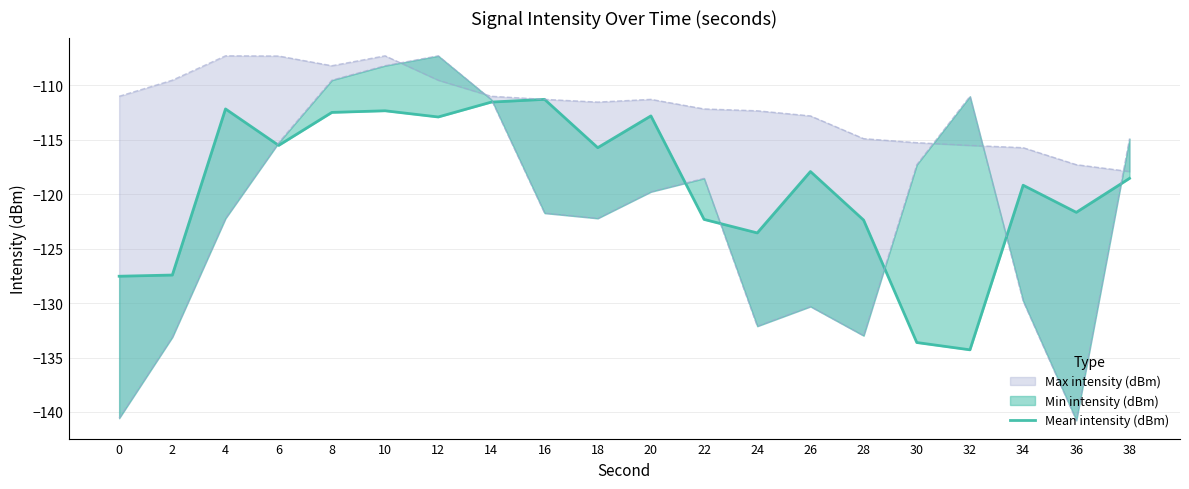

Where is the first local minimum?

6